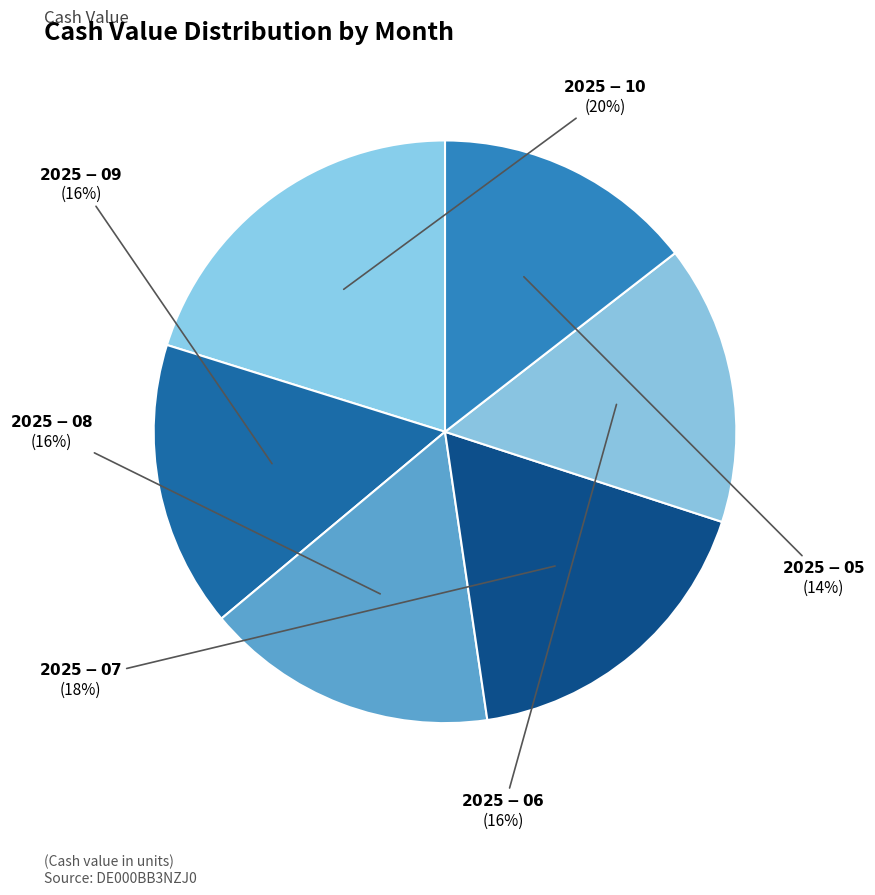

Count the number of slices in the pie.

6